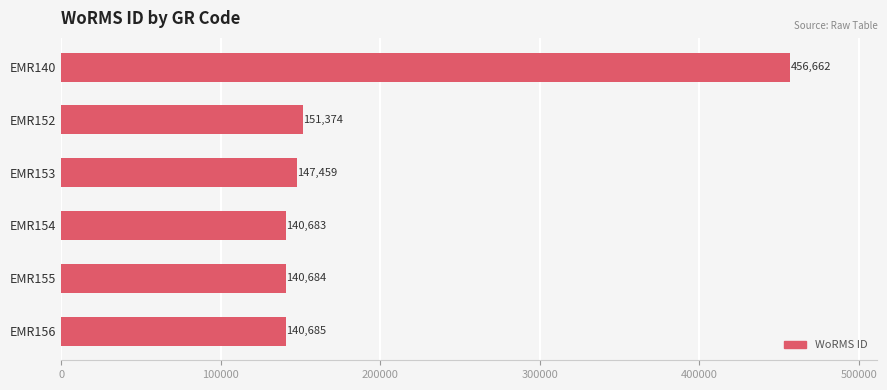

List the labels in order of value, smallest first.

EMR154, EMR155, EMR156, EMR153, EMR152, EMR140